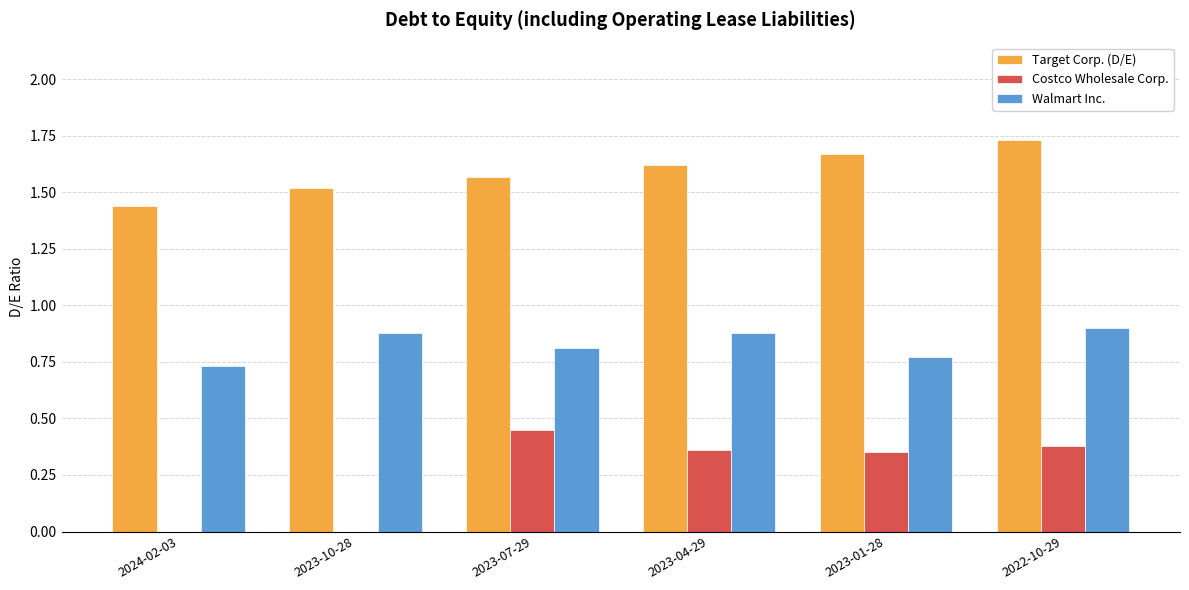

Are the bars grouped side by side (vs. stacked)?

Yes